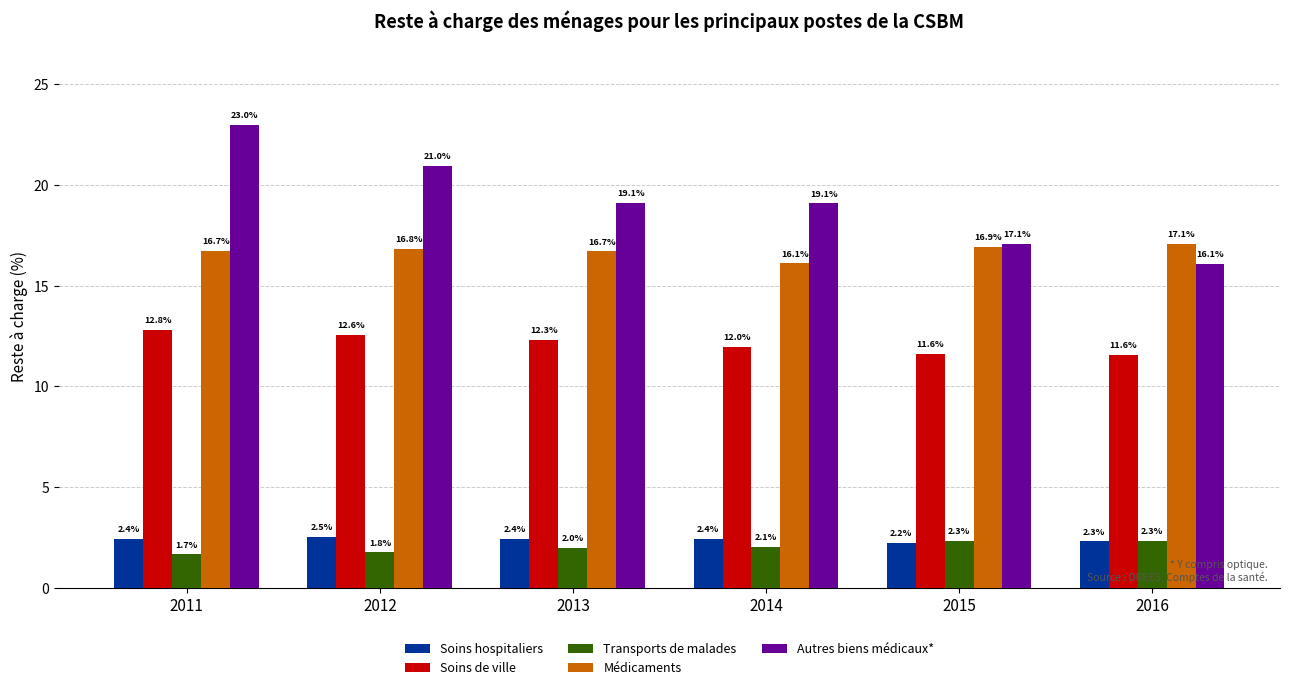

How many bars are there in each group?

5